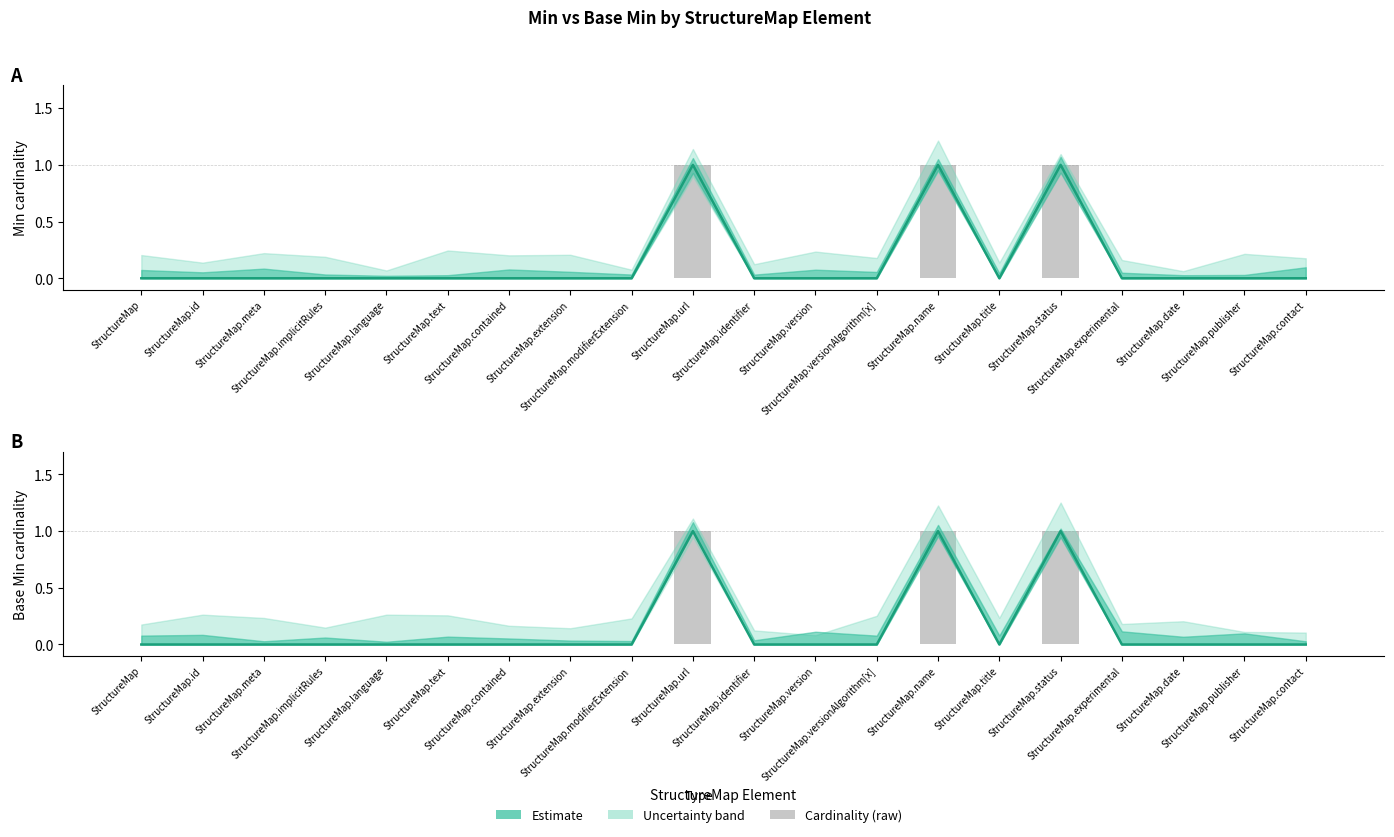

What is the value of the Base Min (Estimate) bar at the 16th from the left?

1